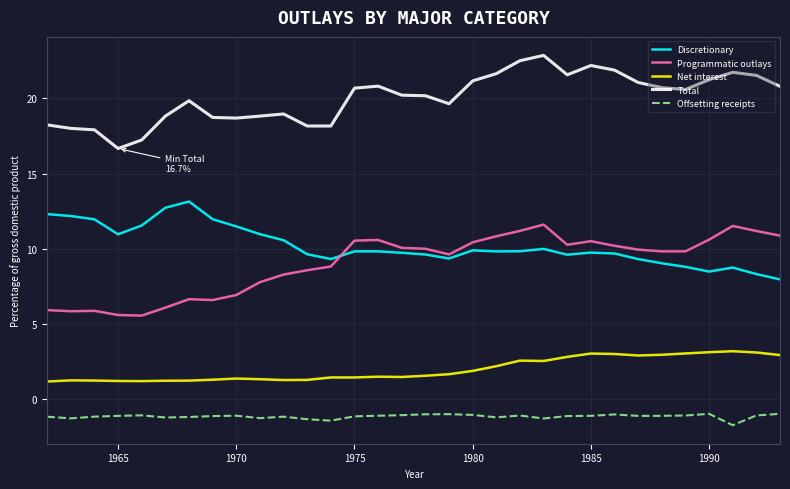

Which series has the largest total across all categories?

Total